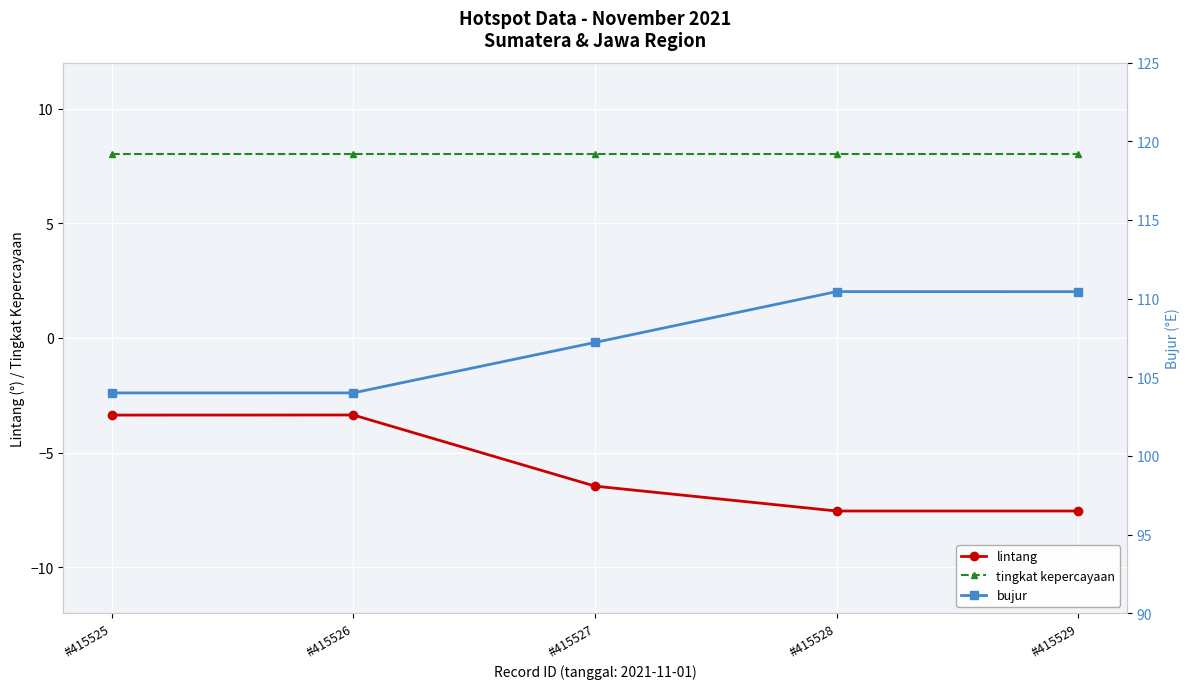

What are all the series names shown in the legend?

lintang, tingkat kepercayaan, bujur